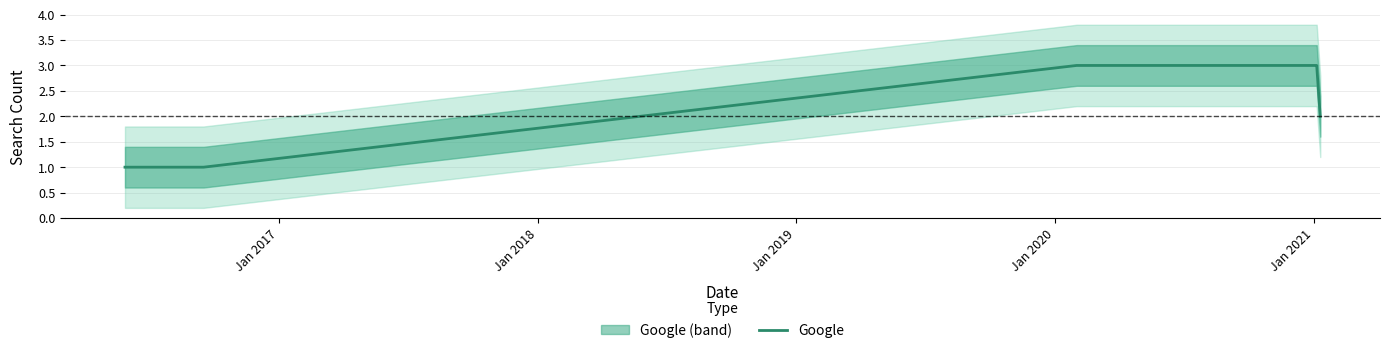

Reading left to right, transcribe all the data shown in this chart.

1	1	1	1	3	3	3	2